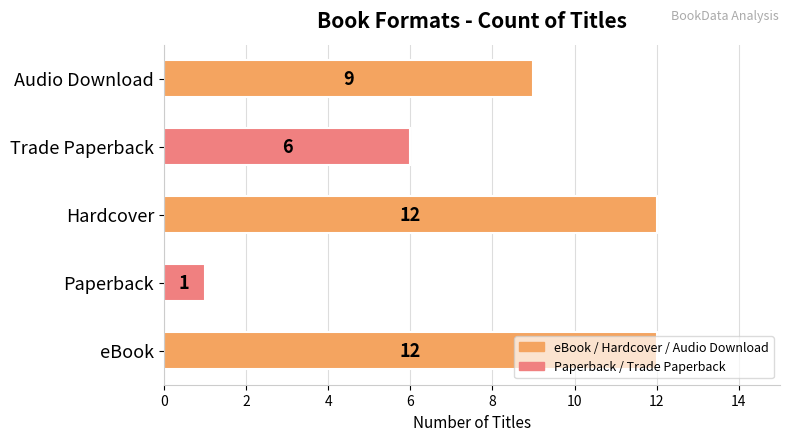

What is the greatest value displayed?

12